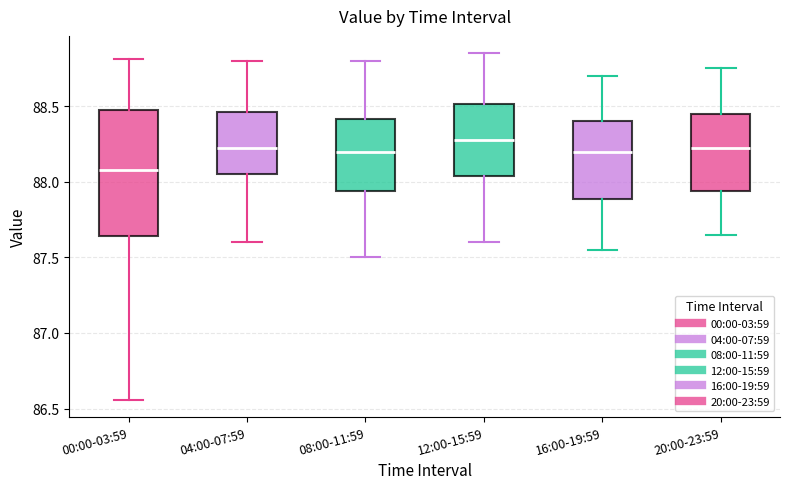

Where does the upper whisker of the box for 16:00-19:59 end on the y-axis? The values are not printed on the chart, so give them approximately, as read against the axis.

88.70